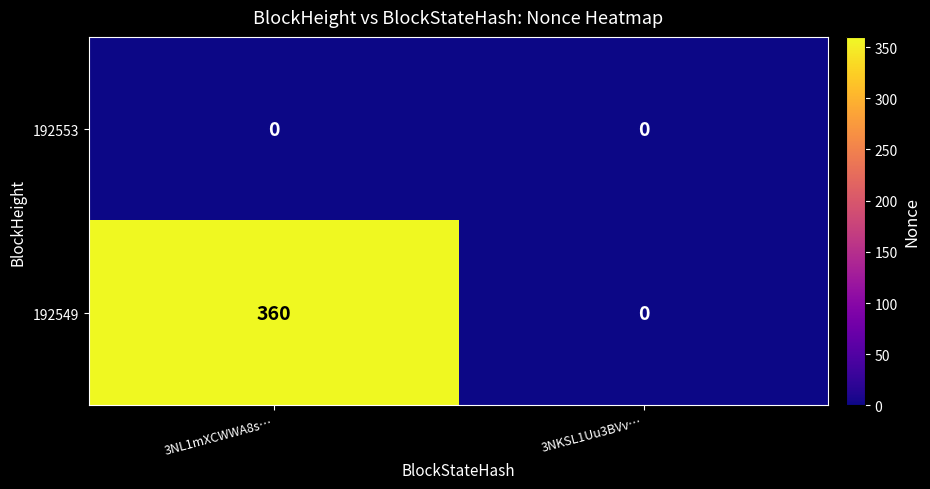

What is the total value across all series at 3NL1mXCWWA8s…?

360